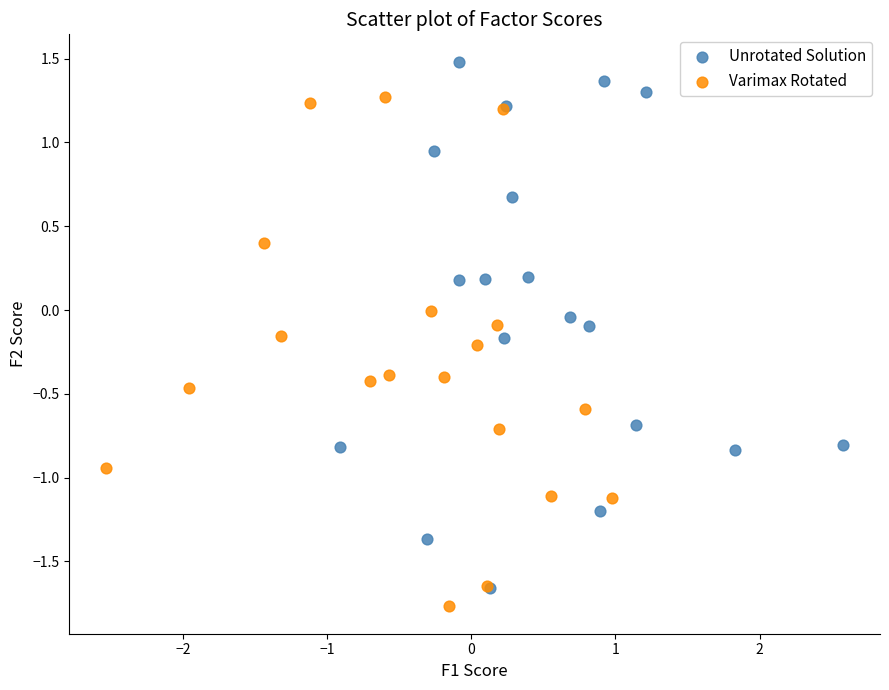

Which series reaches the minimum Y coordinate?

Varimax Rotated